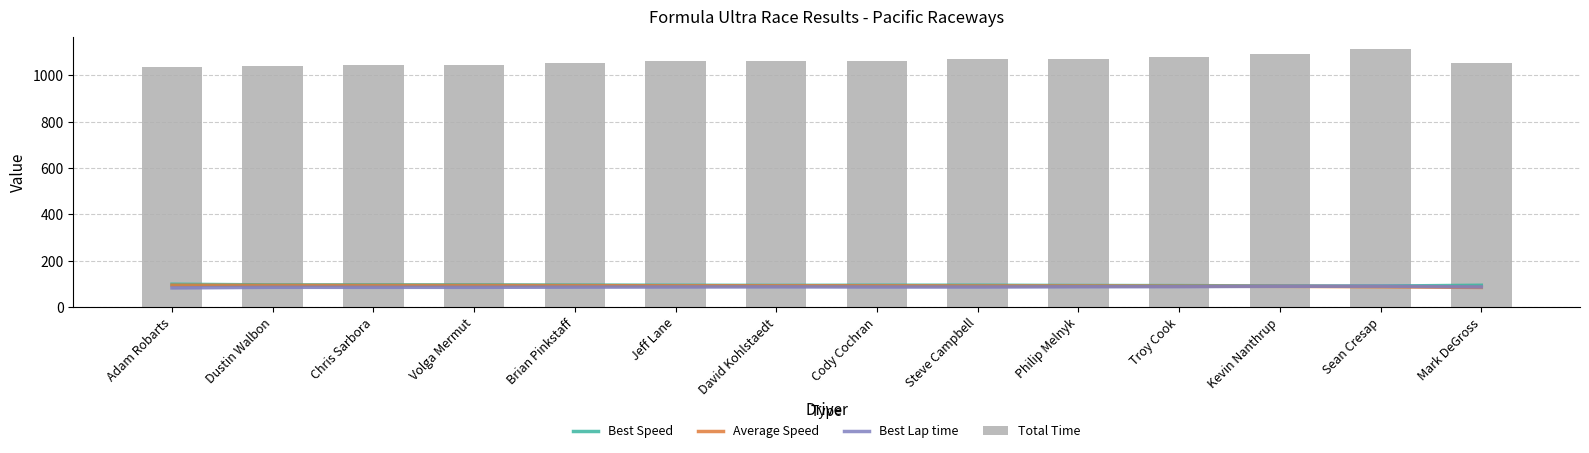

What is the greatest value displayed?

1112.5